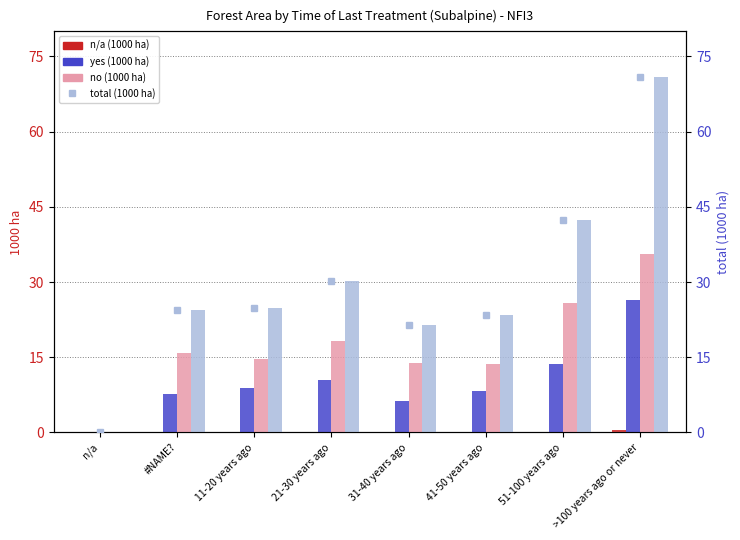

Reading left to right, list all the values displayed in this chart.

n/a (1000 ha): 0.0	0.0	0.0	0.0	0.0	0.0	0.0	0.4
yes (1000 ha): 0.0	7.6	8.8	10.5	6.2	8.2	13.7	26.5
no (1000 ha): 0.0	15.8	14.6	18.3	13.8	13.7	25.9	35.5
total (1000 ha): 0.0	24.4	24.8	30.2	21.4	23.5	42.4	70.8